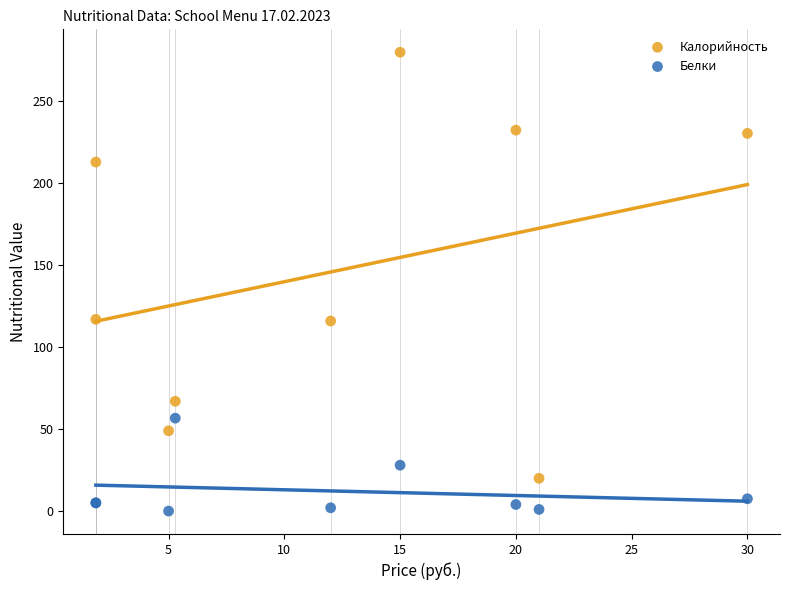

Which series has the largest Y range (max minus min)?

Калорийность